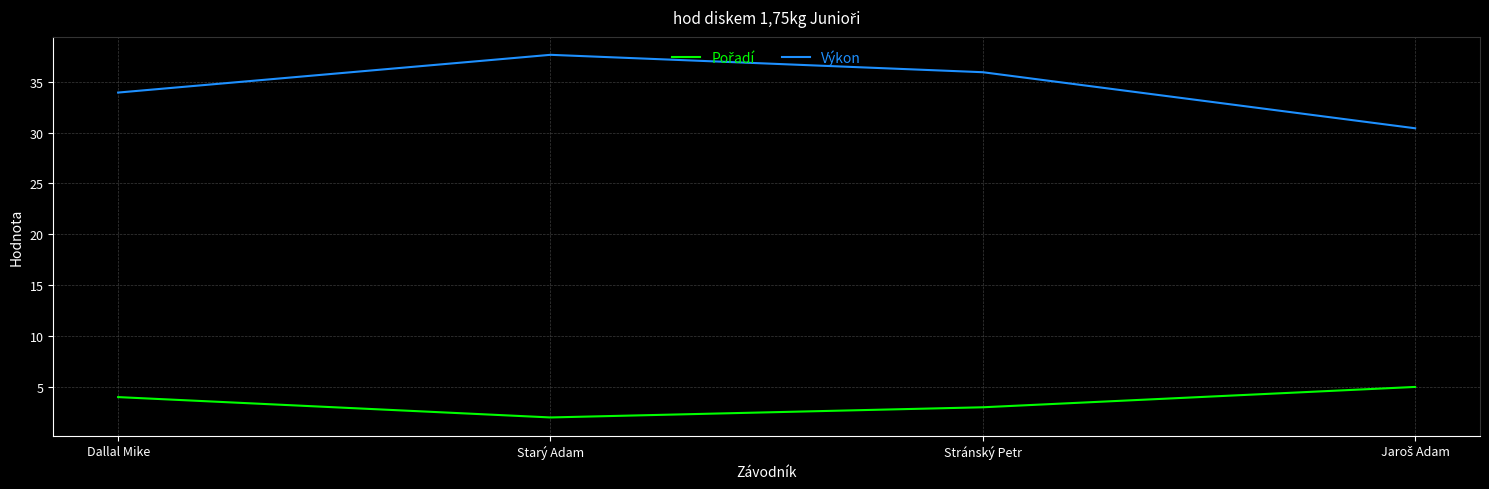

Which series has the largest range (max minus min)?

Výkon